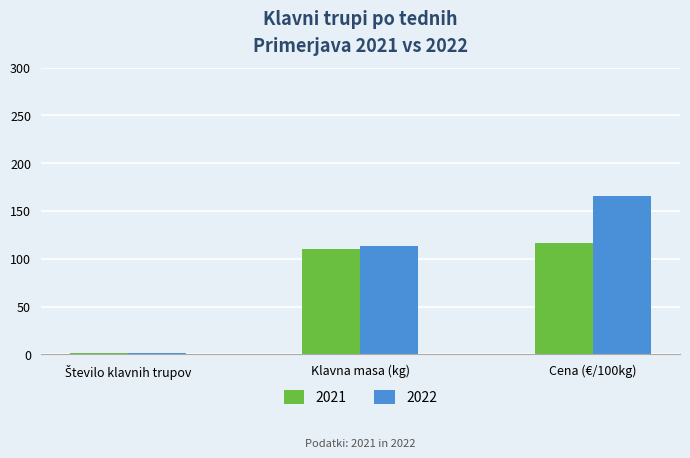

List the series in order of their peak value, highest first.

2022, 2021